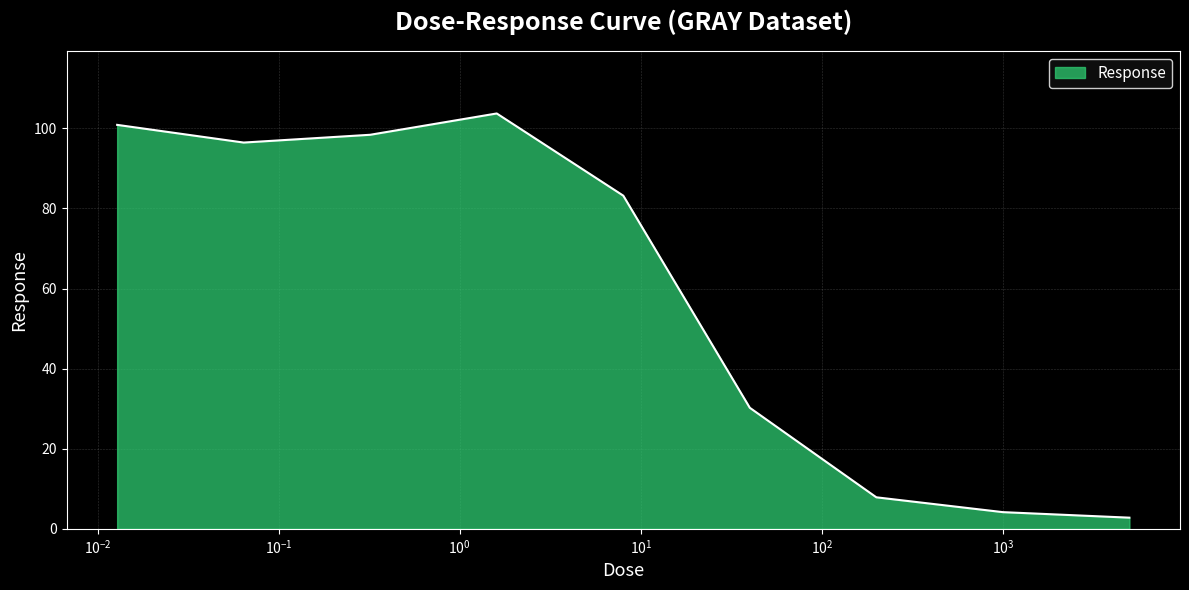

What is the maximum value shown in the chart?

103.7